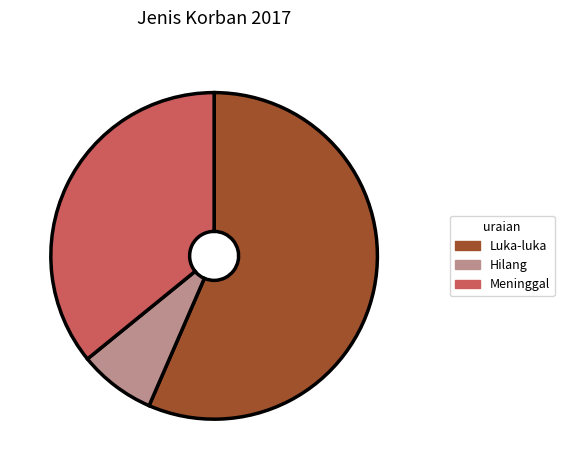

Which category has the smallest portion of the pie?

Hilang